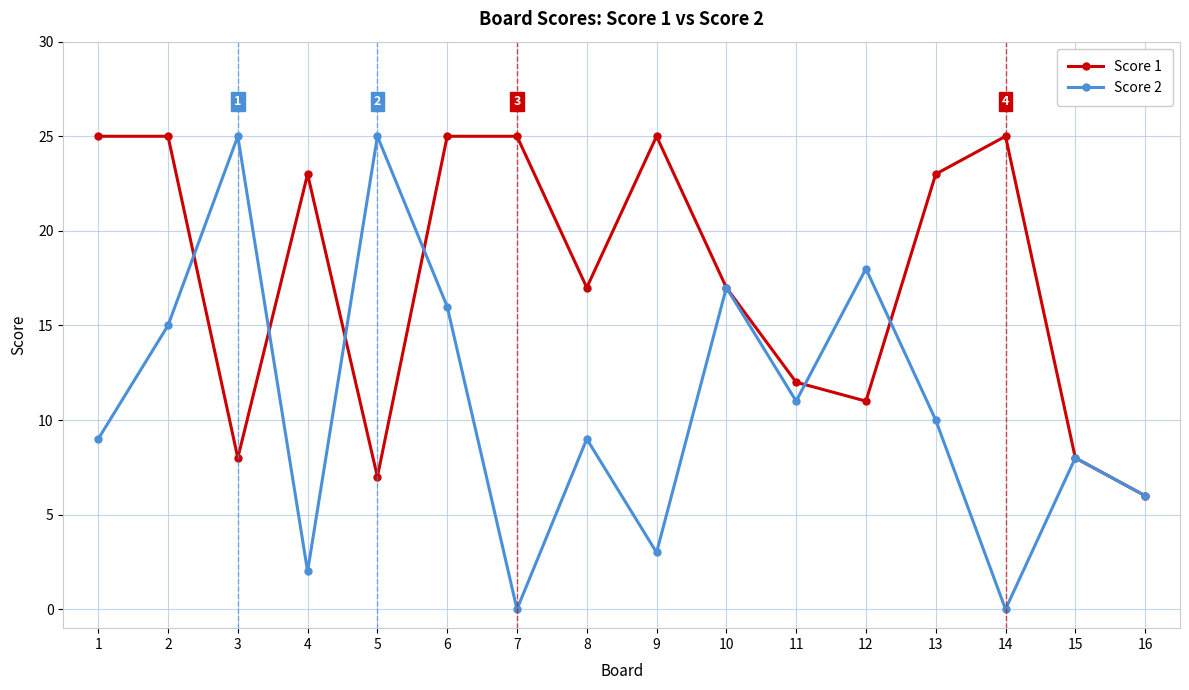

At which category is the sum across all series the highest?

6